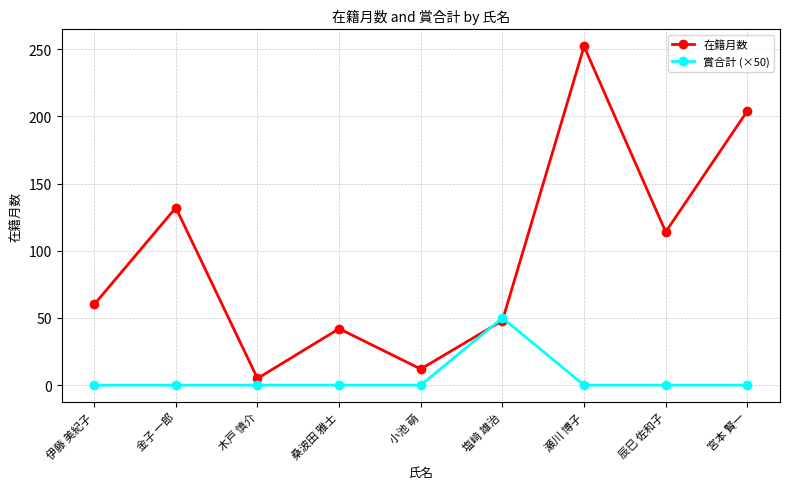

Where is the first local maximum for 在籍月数?

金子 一郎